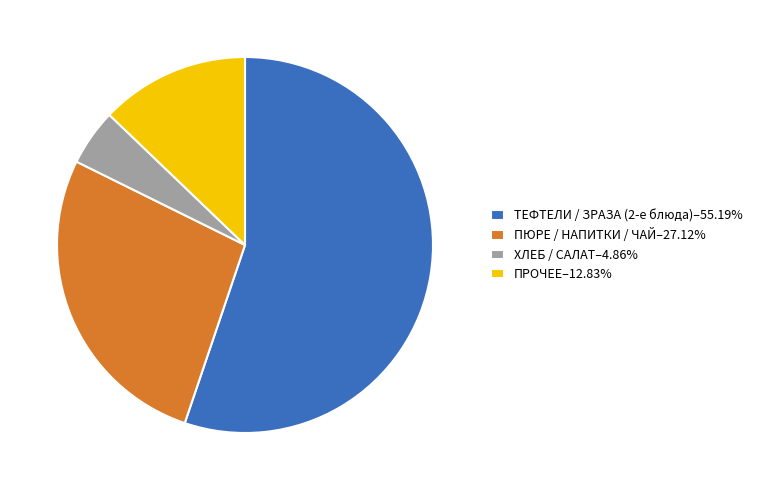

What is the ratio of the value at ПЮРЕ / НАПИТКИ / ЧАЙ–27.12% to the value at ТЕФТЕЛИ / ЗРАЗА (2-е блюда)–55.19%?

0.5